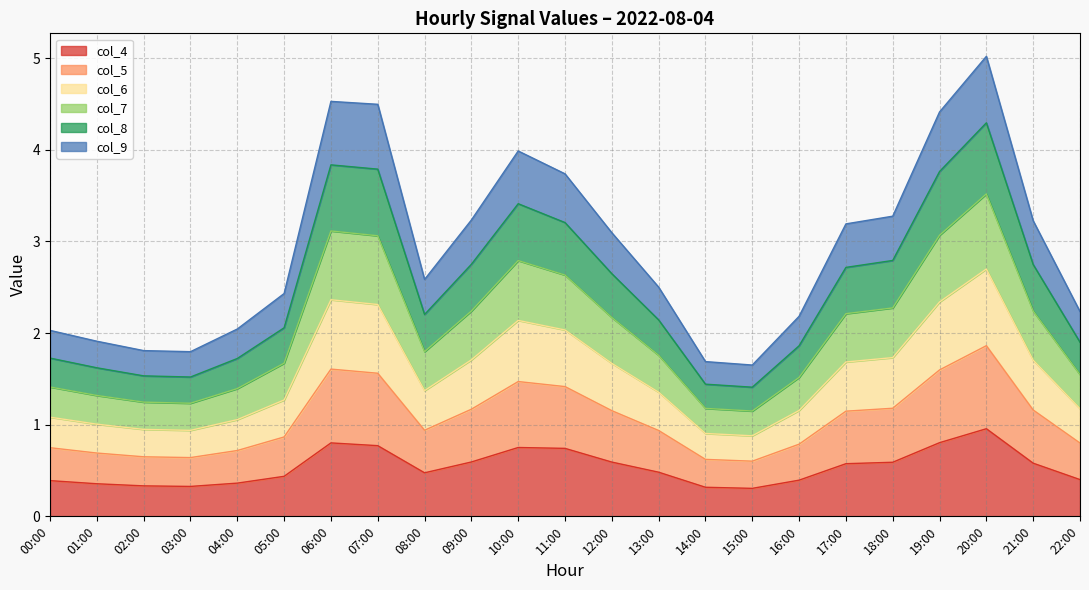

At which label does col_4 reach its peak?

20:00